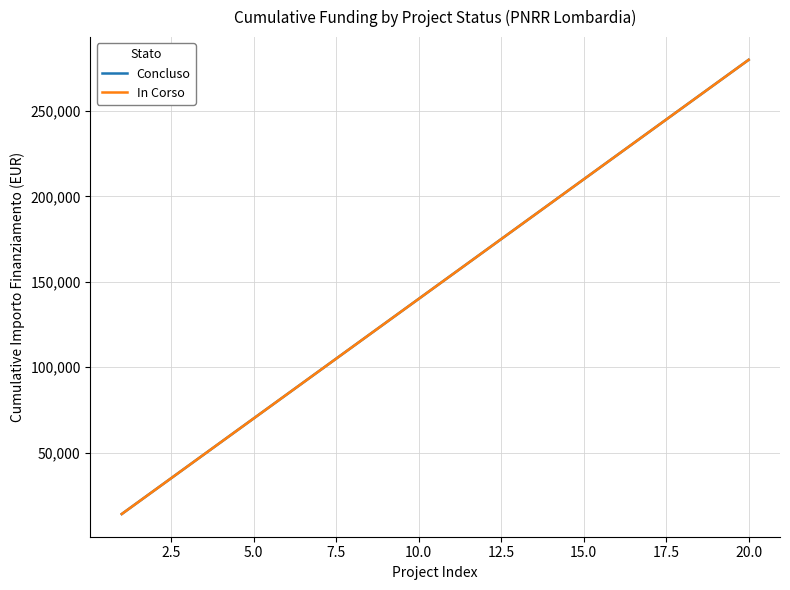

What is the lowest value of the In Corso series?

14000